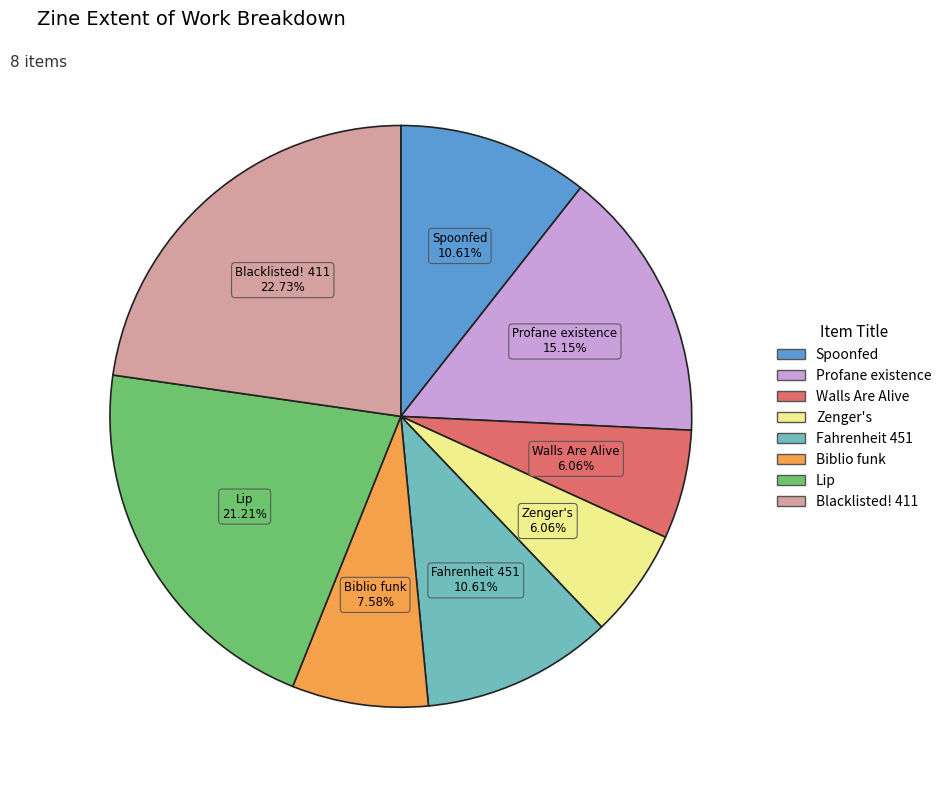

How many slices are in this pie chart?

8